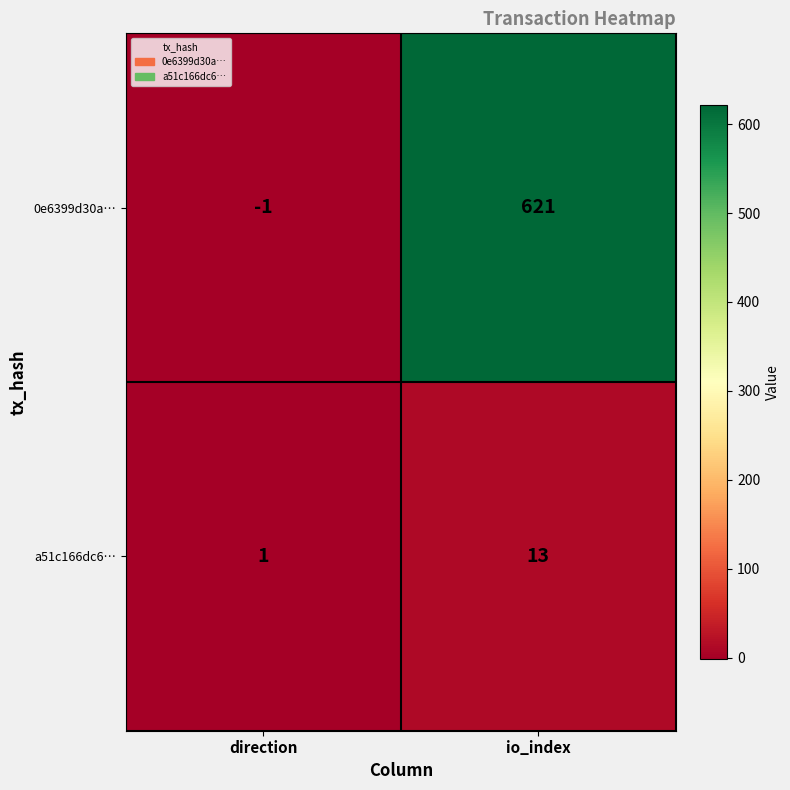

What is the greatest value displayed?

621